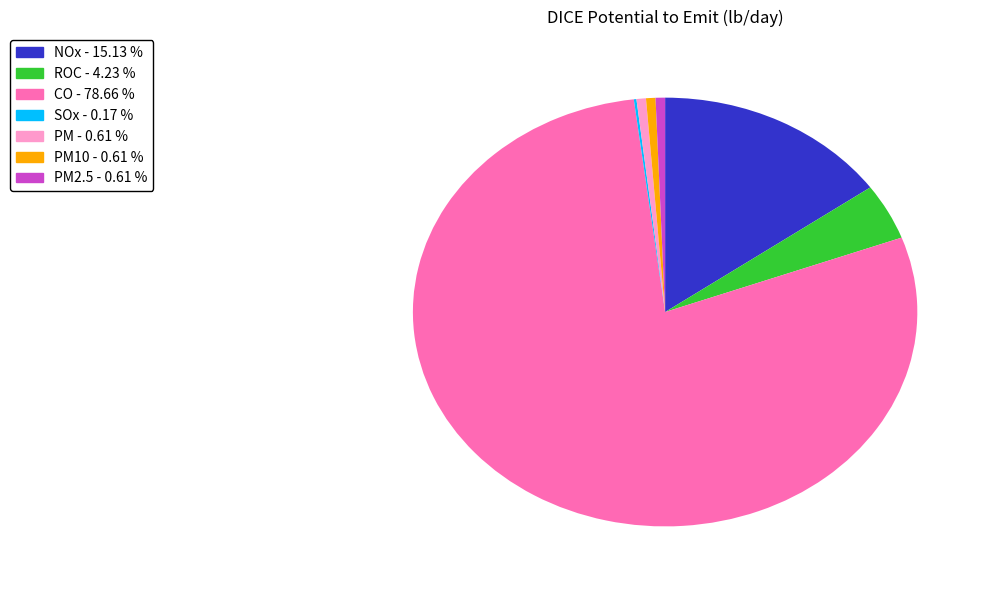

Is there a majority slice in this chart?

Yes